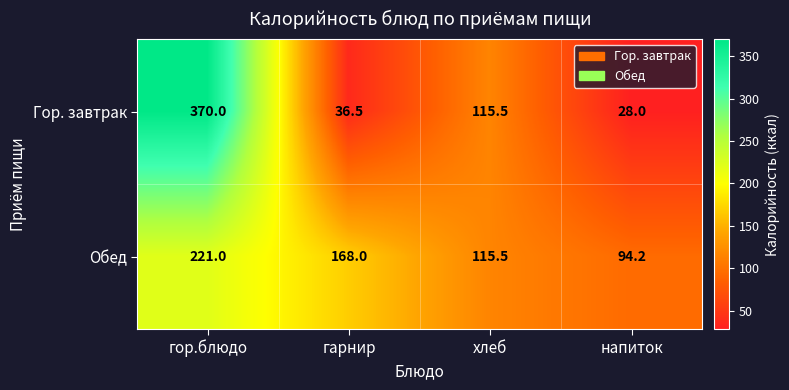

List the series in order of their peak value, highest first.

Гор. завтрак, Обед